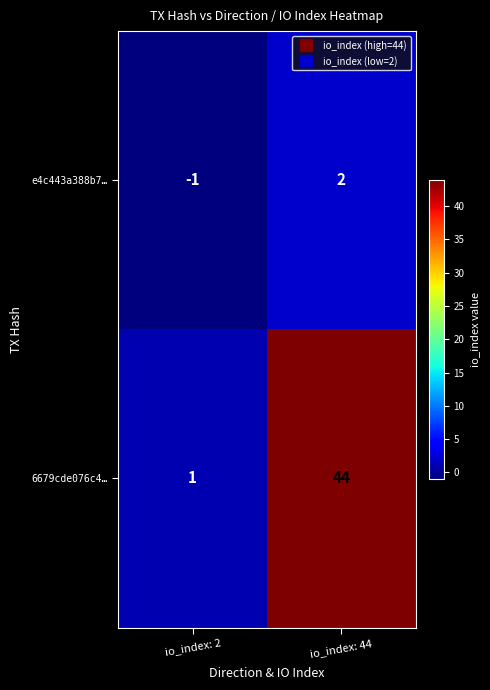

Reading left to right, list all the values displayed in this chart.

e4c443a388b7…: -1	2
6679cde076c4…: 1	44